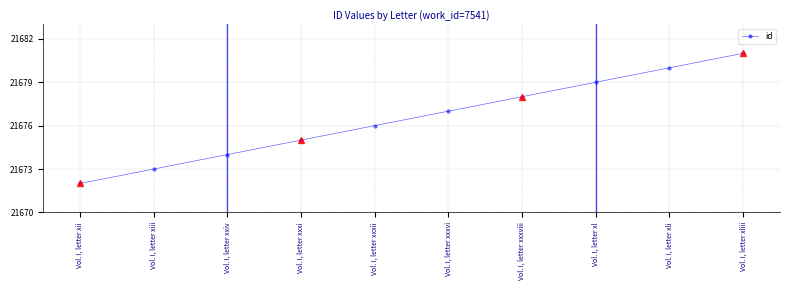

What is the value of the 3rd point from the left?

21674